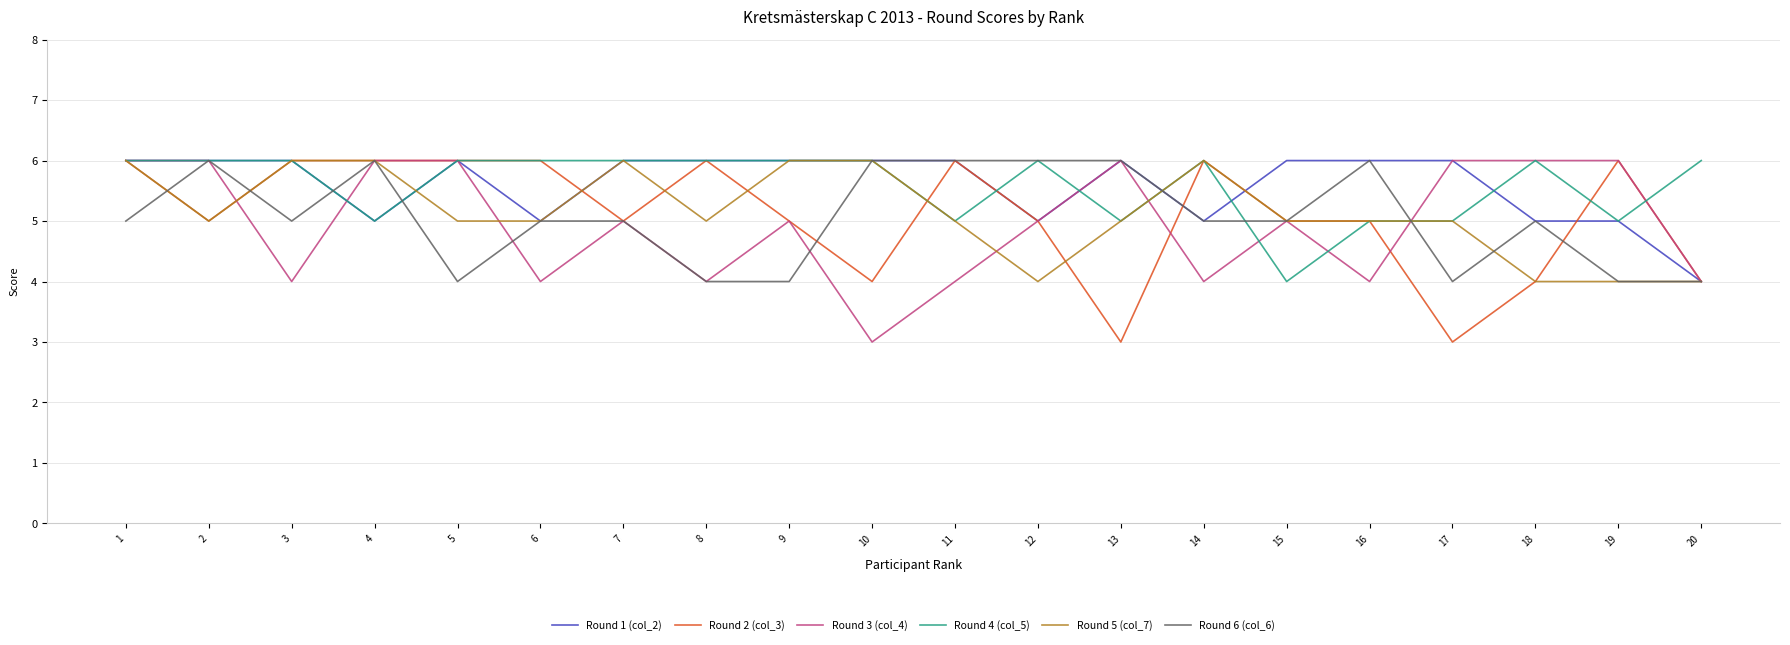

What is the total value across all series at 16?

31